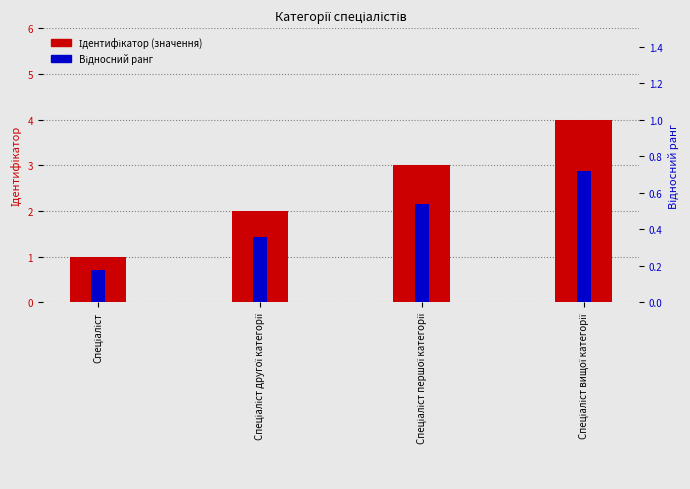

At which label does Ідентифікатор reach its minimum?

Спеціаліст